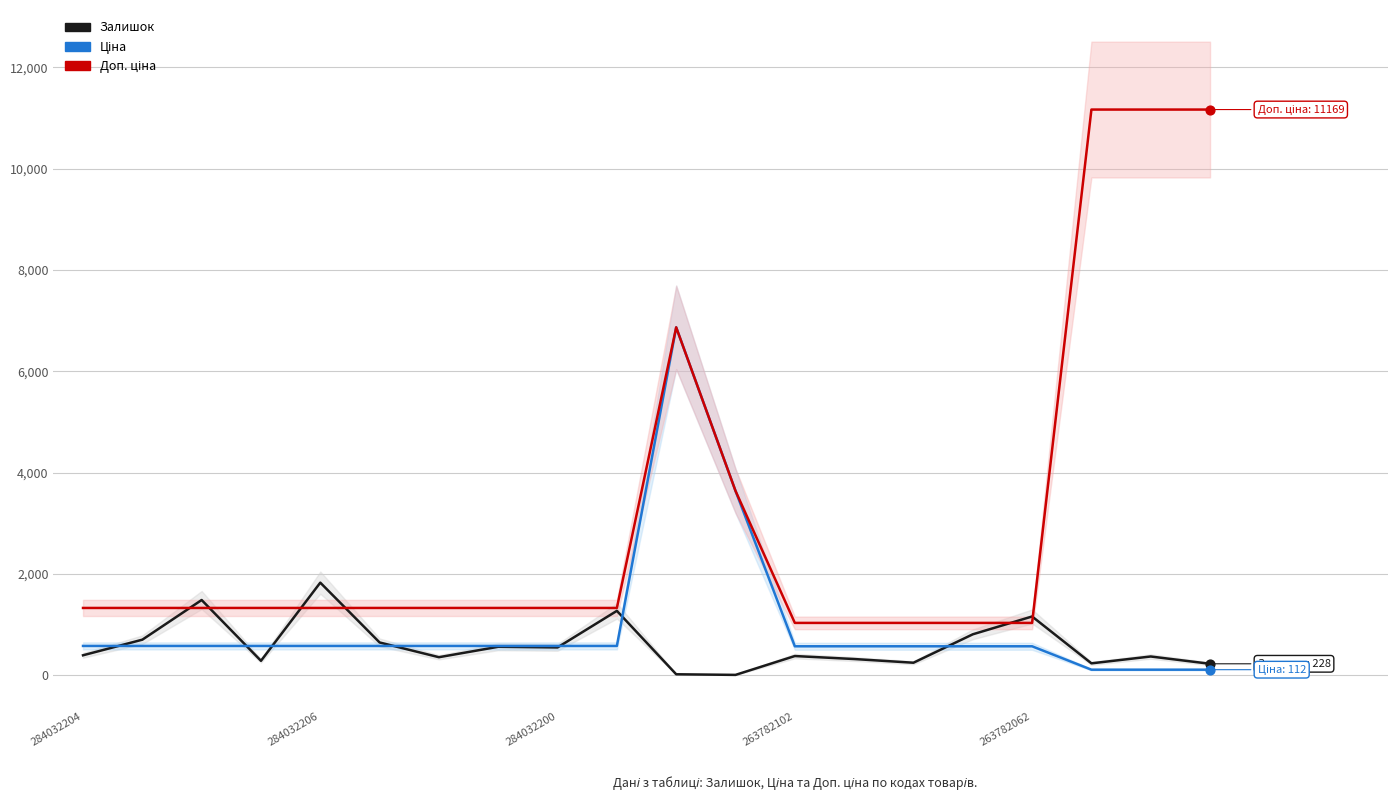

What is the total value across all series at 11?

7290.8